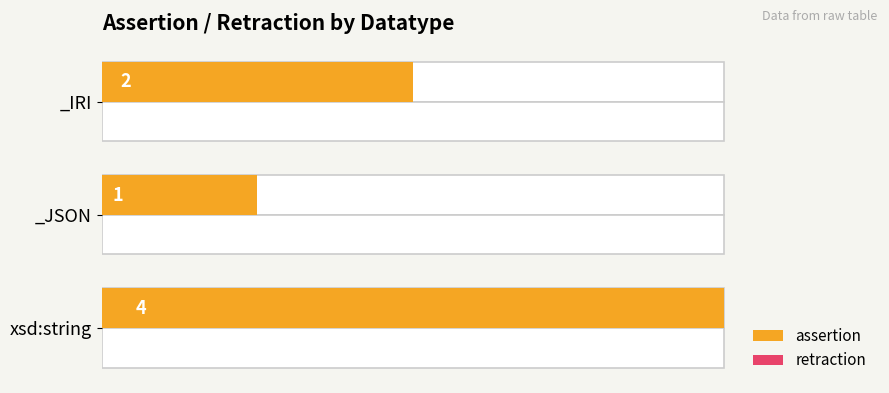

Which series has the widest spread of values?

assertion